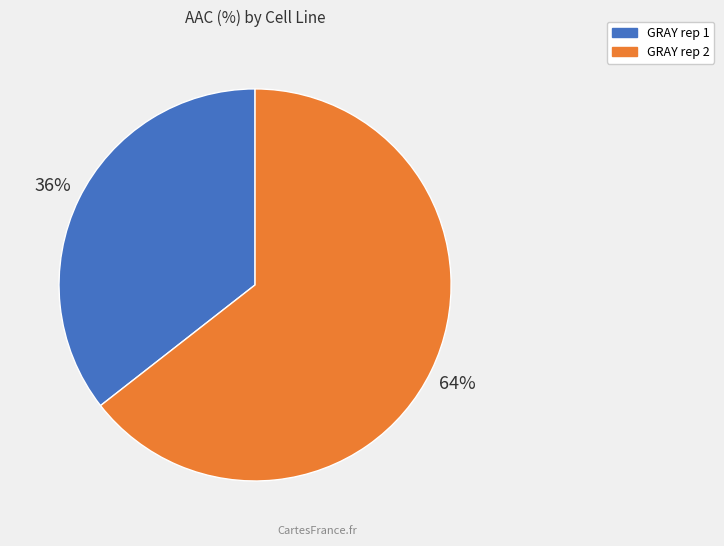

Count the number of slices in the pie.

2